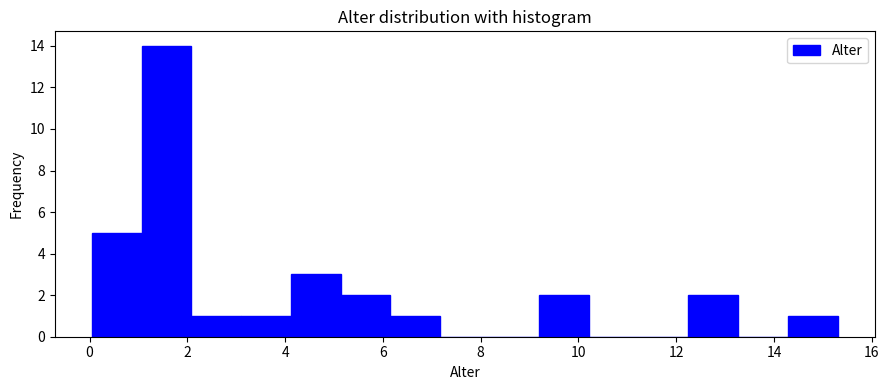

Over which range of the x-axis is the bar tallest?

1.0 to 2.0